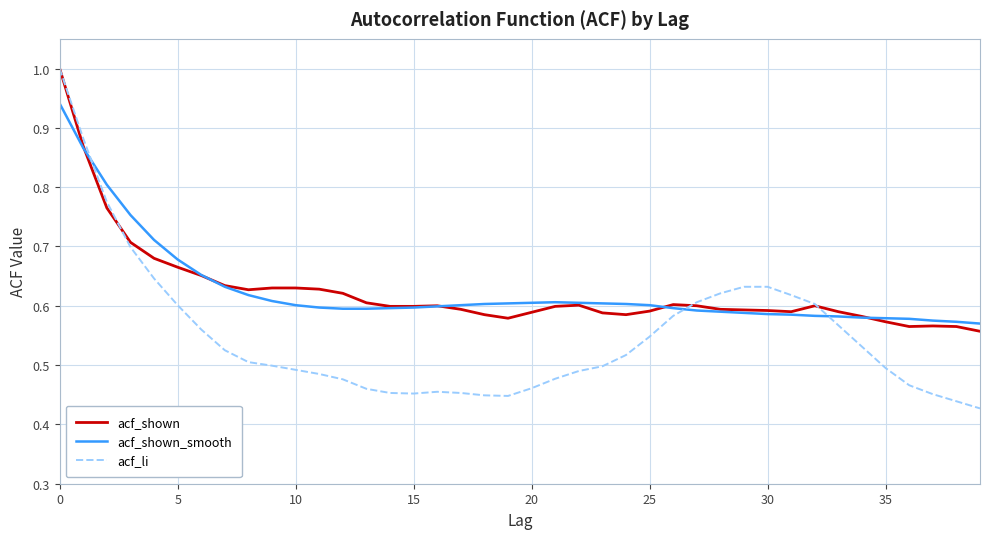

Which series has the largest range (max minus min)?

acf_li